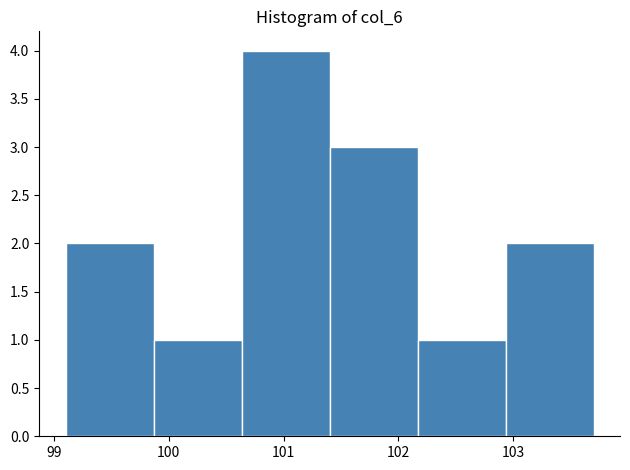

Reading left to right, list every bar in this chart as the range it spans on the x-axis followed by its height. Neither the bar edges nor the heights are printed on the chart, so give them approximately, as read against the axes.

99.1 to 99.9: 2
99.9 to 100.6: 1
100.6 to 101.4: 4
101.4 to 102.2: 3
102.2 to 102.9: 1
102.9 to 103.7: 2